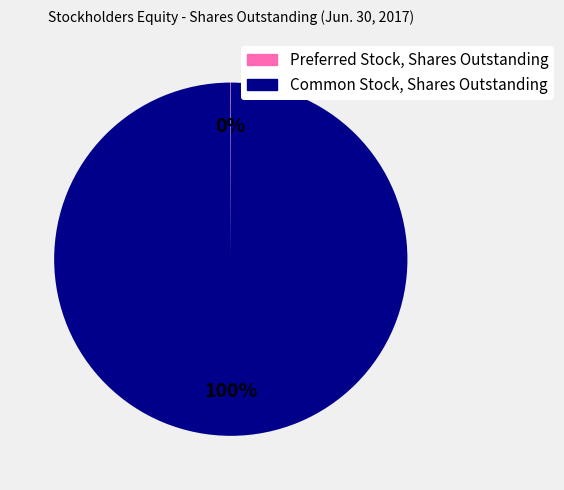

Which category has the biggest portion of the pie?

Common Stock, Shares Outstanding